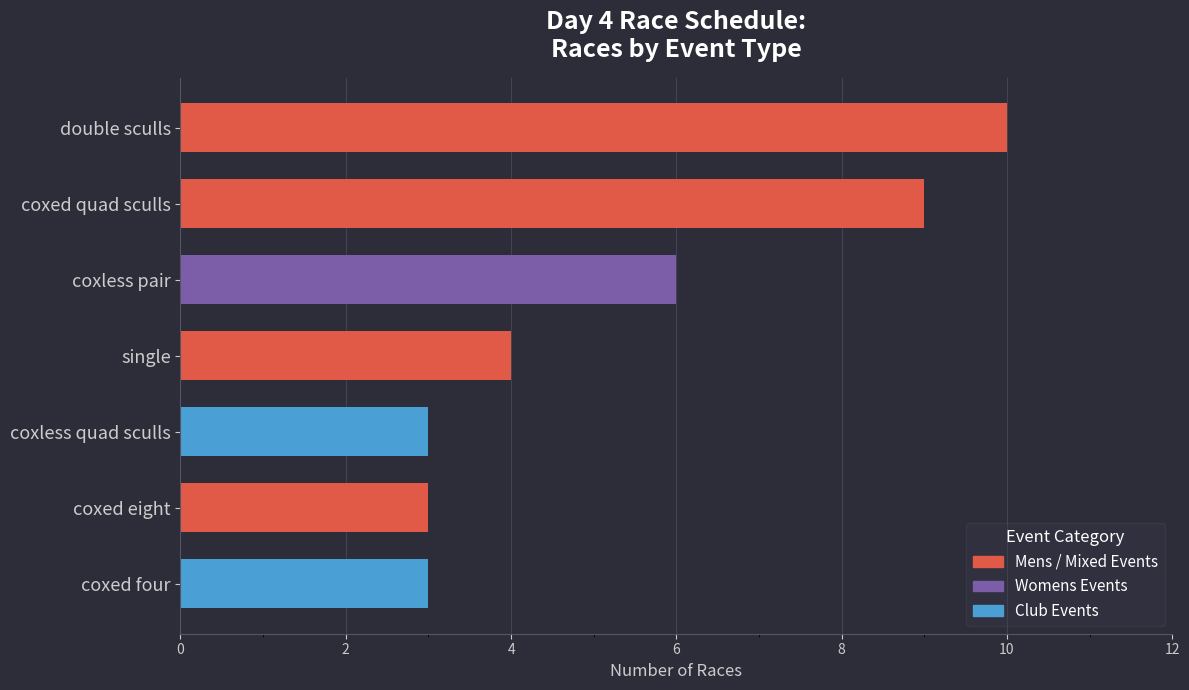

What is the average value?

5